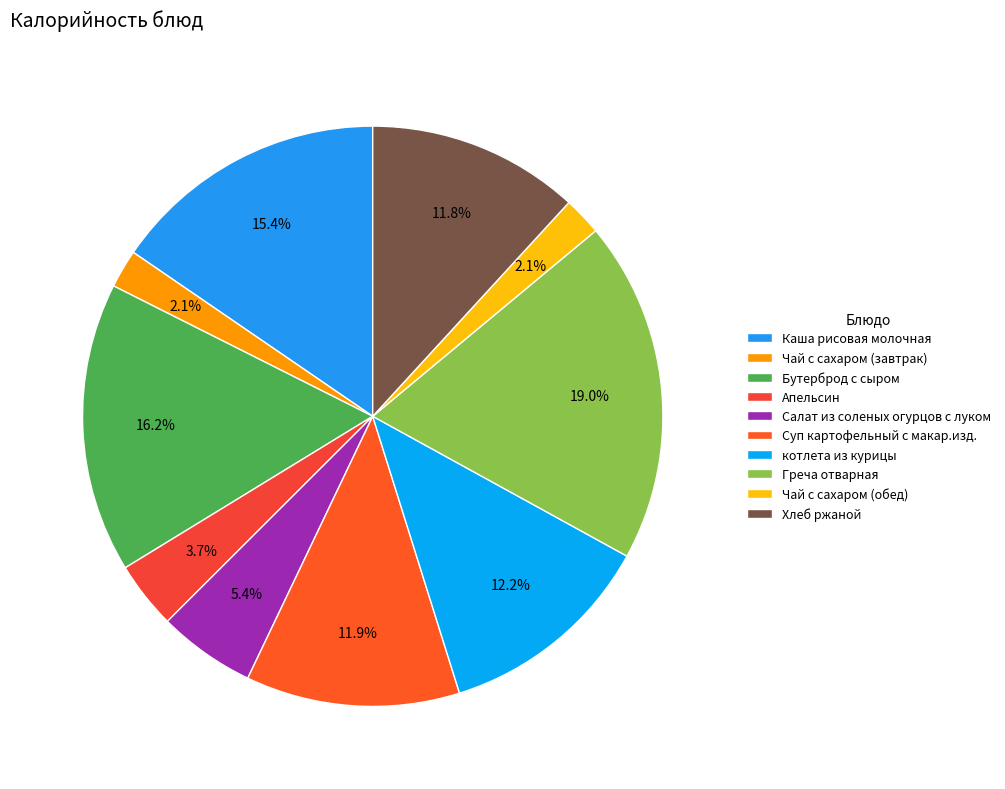

Which category has the smallest portion of the pie?

Чай с сахаром (завтрак)